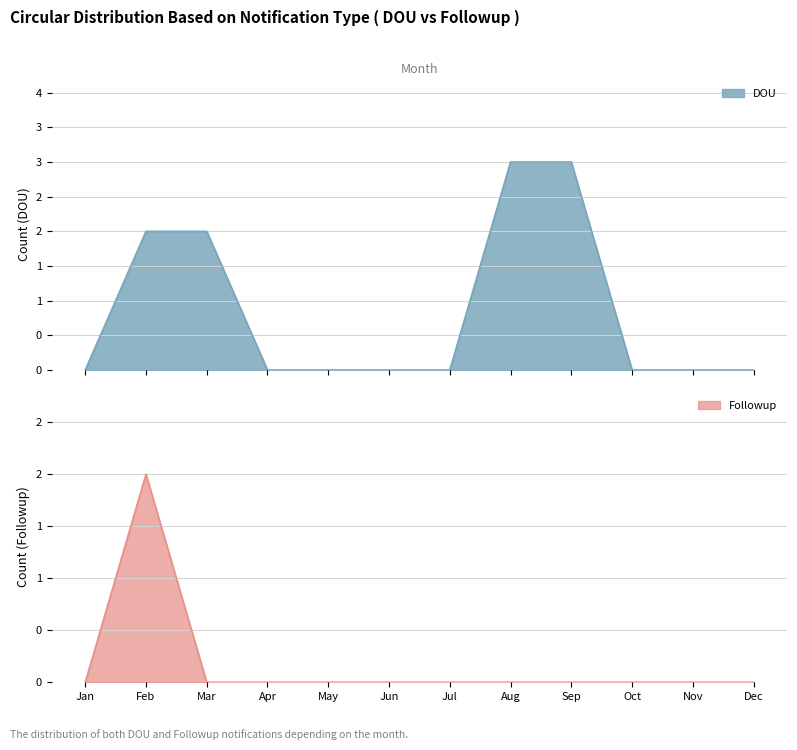

Which series has the largest range (max minus min)?

DOU